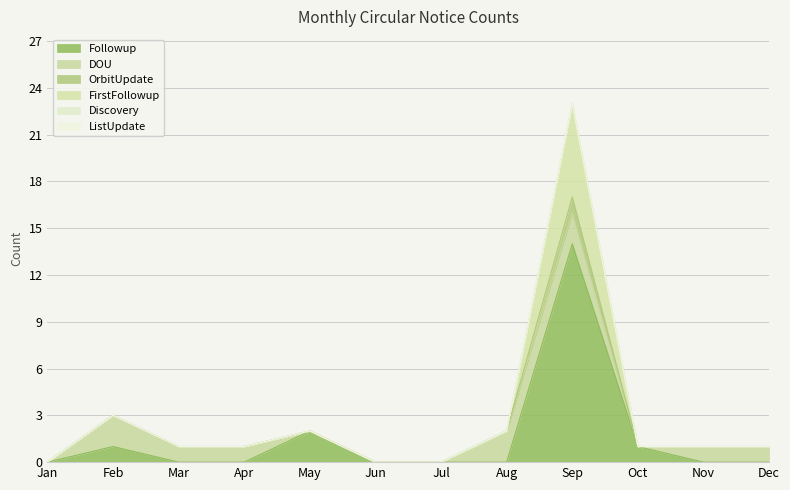

What is the difference between the maximum and minimum values in the FirstFollowup series?

23